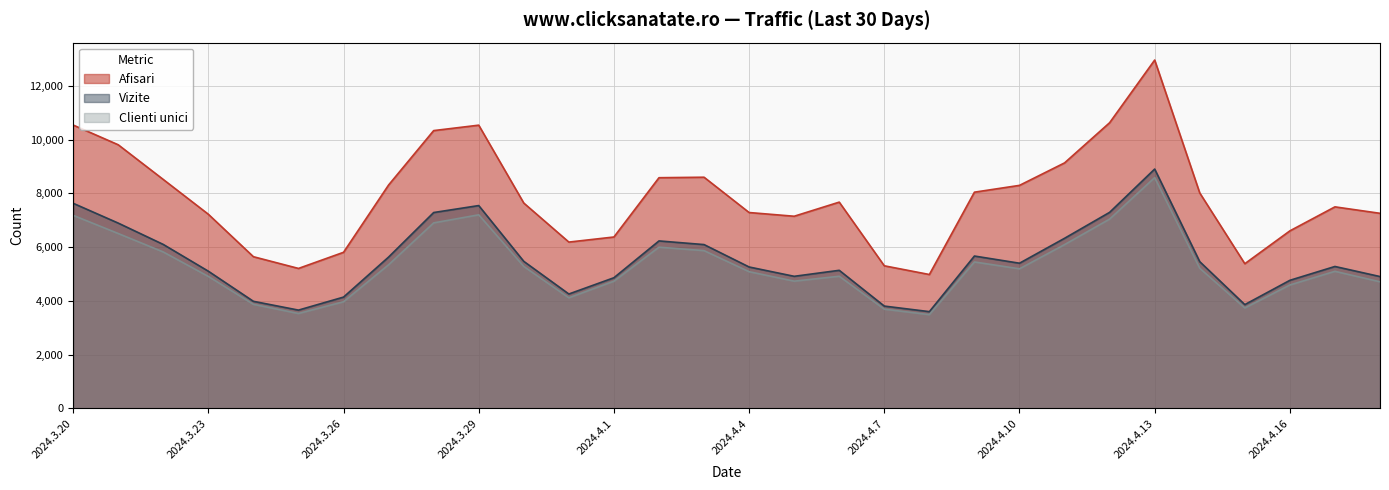

Reading left to right, what are all the values shown in this chart?

Afisari: 2024.3.20=10541	2024.3.21=9807	2024.3.22=8516	2024.3.23=7223	2024.3.24=5644	2024.3.25=5208	2024.3.26=5808	2024.3.27=8311	2024.3.28=10334	2024.3.29=10536	2024.3.30=7639	2024.3.31=6188	2024.4.1=6377	2024.4.2=8582	2024.4.3=8600	2024.4.4=7287	2024.4.5=7149	2024.4.6=7674	2024.4.7=5306	2024.4.8=4982	2024.4.9=8044	2024.4.10=8297	2024.4.11=9133	2024.4.12=10627	2024.4.13=12958	2024.4.14=8015	2024.4.15=5384	2024.4.16=6605	2024.4.17=7498	2024.4.18=7258
Vizite: 2024.3.20=7631	2024.3.21=6894	2024.3.22=6100	2024.3.23=5105	2024.3.24=3985	2024.3.25=3658	2024.3.26=4142	2024.3.27=5631	2024.3.28=7287	2024.3.29=7546	2024.3.30=5471	2024.3.31=4257	2024.4.1=4862	2024.4.2=6231	2024.4.3=6095	2024.4.4=5262	2024.4.5=4915	2024.4.6=5138	2024.4.7=3808	2024.4.8=3601	2024.4.9=5669	2024.4.10=5402	2024.4.11=6329	2024.4.12=7294	2024.4.13=8904	2024.4.14=5460	2024.4.15=3863	2024.4.16=4766	2024.4.17=5281	2024.4.18=4906
Clienti unici: 2024.3.20=7183	2024.3.21=6507	2024.3.22=5820	2024.3.23=4911	2024.3.24=3873	2024.3.25=3532	2024.3.26=3969	2024.3.27=5345	2024.3.28=6902	2024.3.29=7202	2024.3.30=5281	2024.3.31=4116	2024.4.1=4733	2024.4.2=5998	2024.4.3=5870	2024.4.4=5087	2024.4.5=4735	2024.4.6=4917	2024.4.7=3693	2024.4.8=3490	2024.4.9=5449	2024.4.10=5194	2024.4.11=6094	2024.4.12=7043	2024.4.13=8586	2024.4.14=5214	2024.4.15=3738	2024.4.16=4593	2024.4.17=5101	2024.4.18=4711